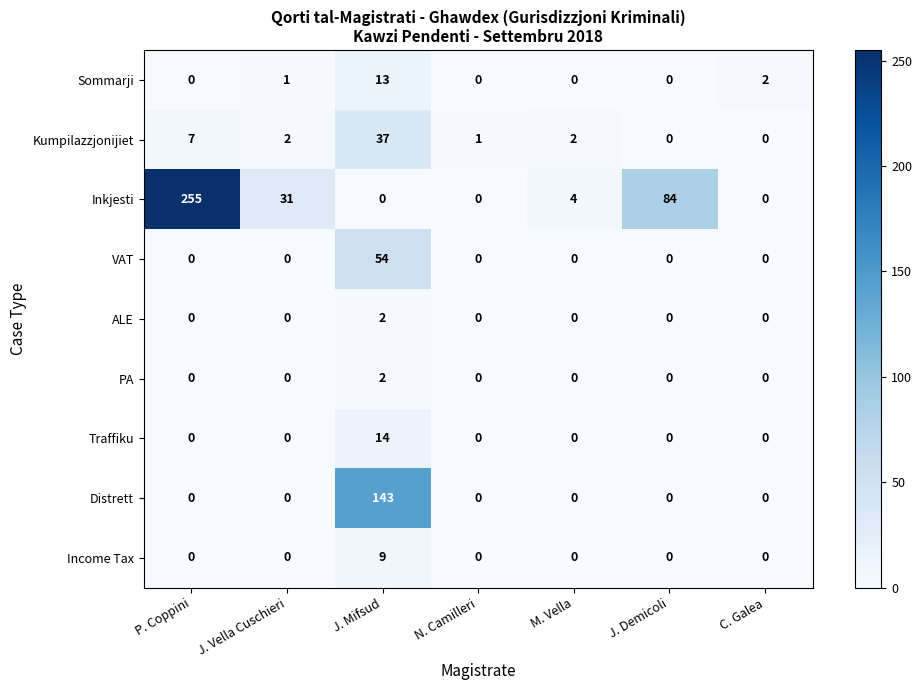

Which series has the largest range (max minus min)?

Inkjesti